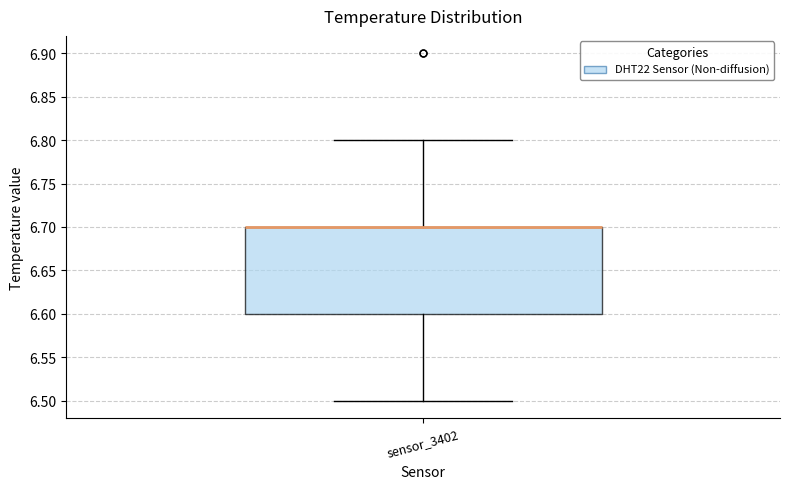

Where does the lower whisker of the box for sensor_3402 end on the y-axis? The values are not printed on the chart, so give them approximately, as read against the axis.

6.5